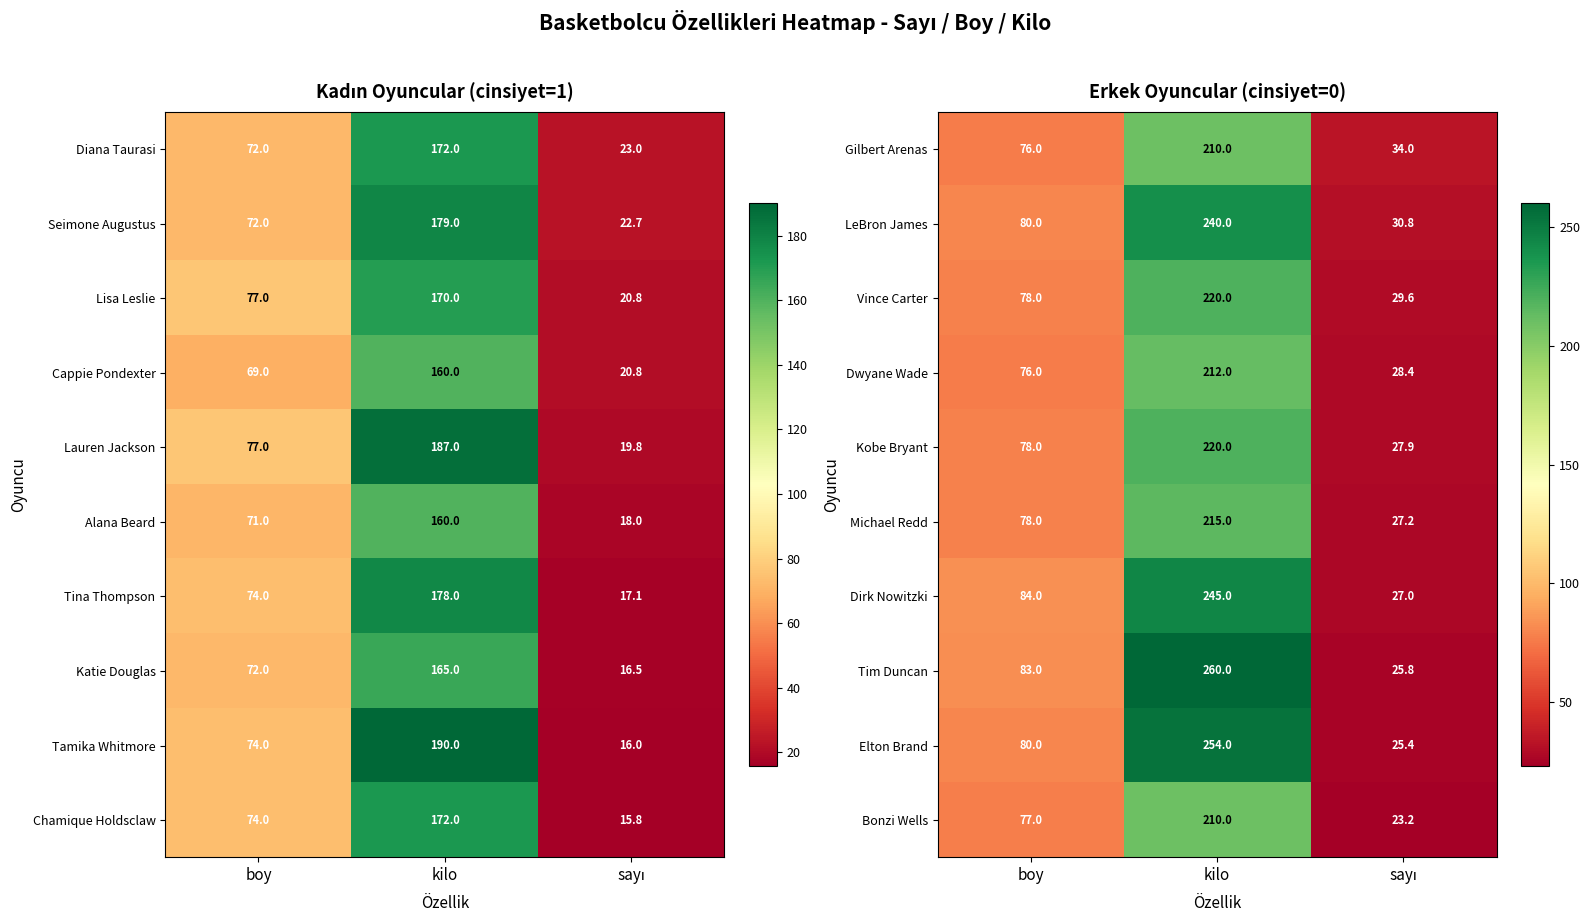

Is the value of Bonzi Wells at boy greater than the value of Gilbert Arenas at boy?

Yes